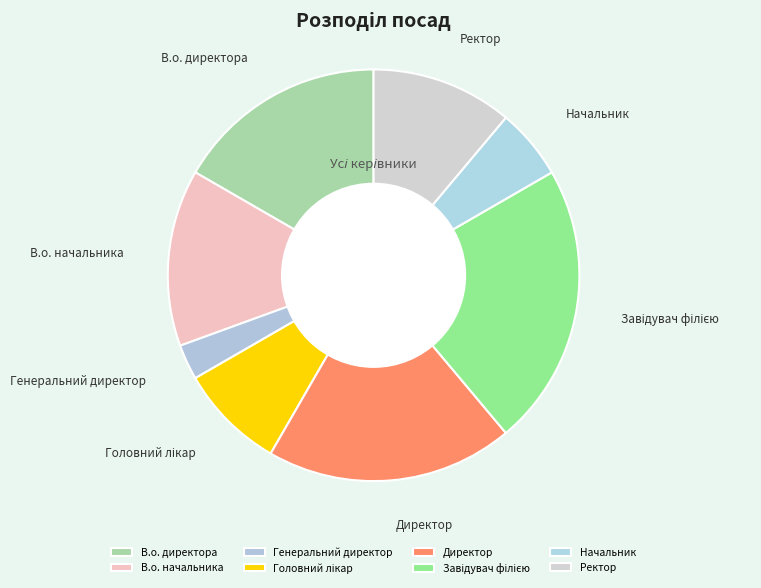

Which category has the smallest portion of the pie?

Генеральний директор